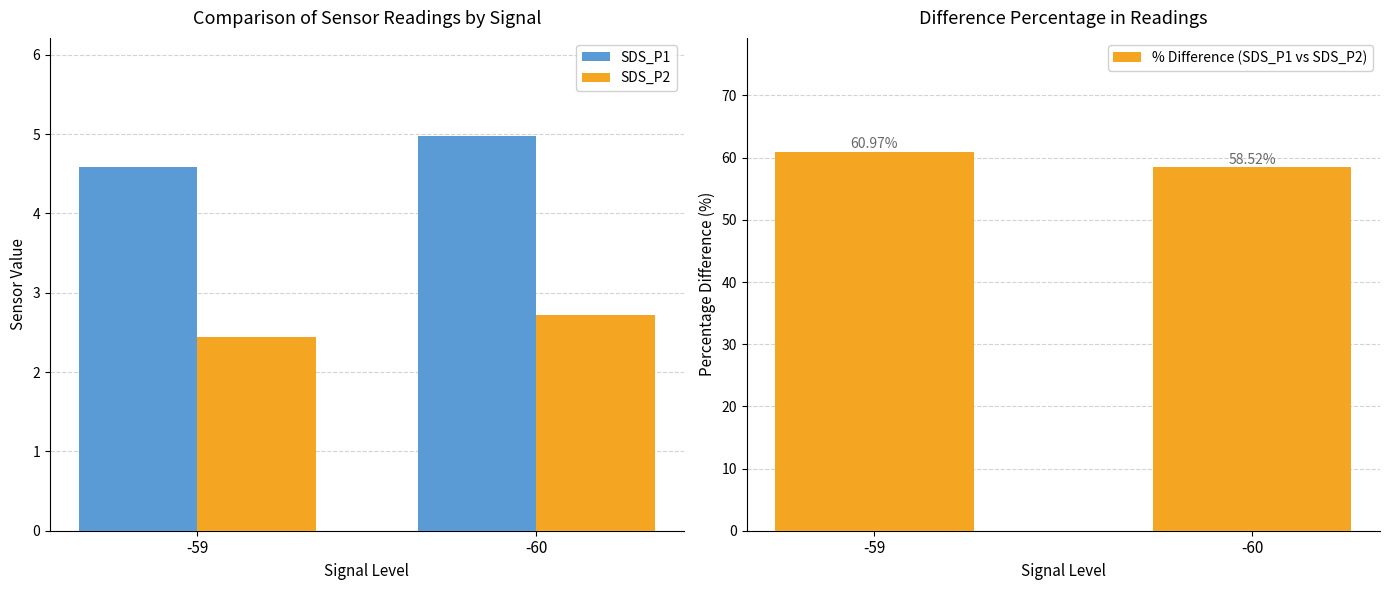

True or false: SDS_P2 has a value of 3.9 at -59.

False